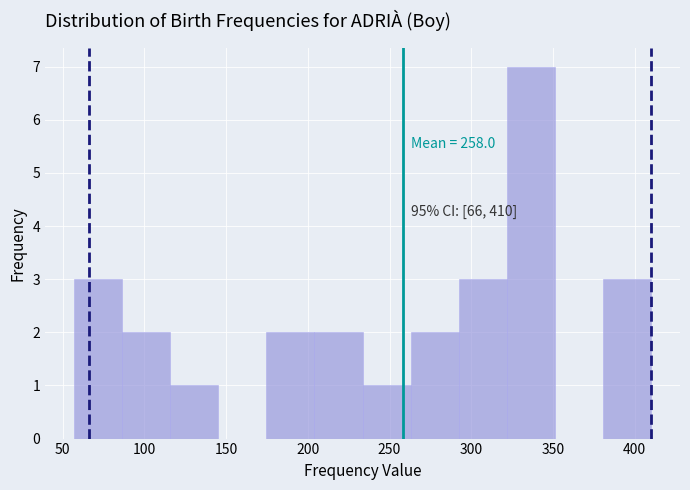

Which range on the x-axis has the tallest bar?

320 to 350